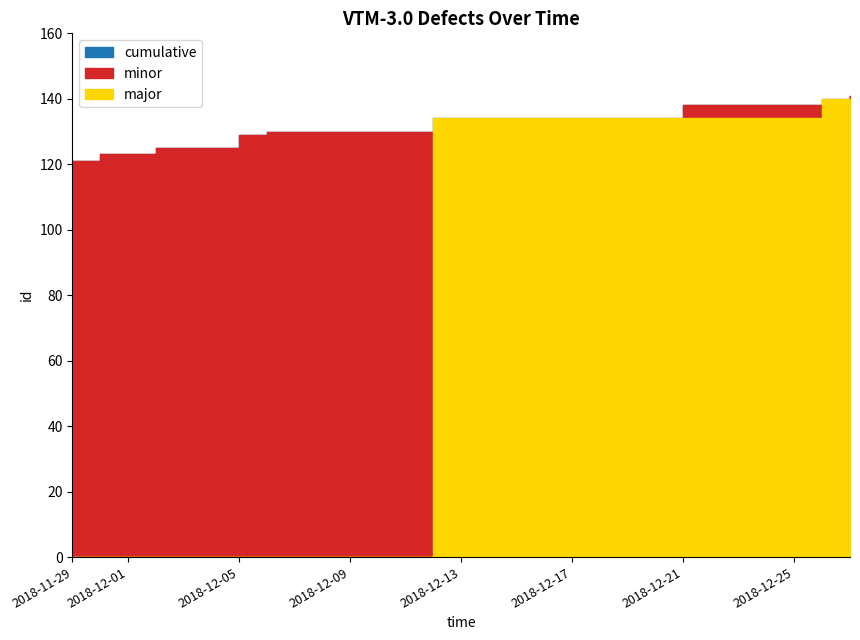

At which category does the chart reach its peak across all series?

2018-12-27